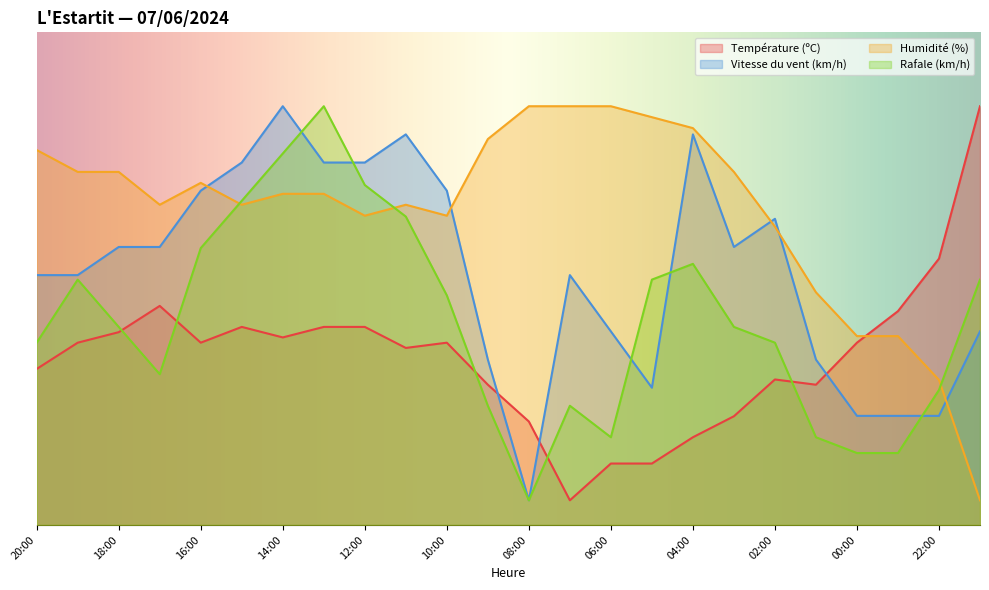

What is the label of the 14th point from the right?

10:00